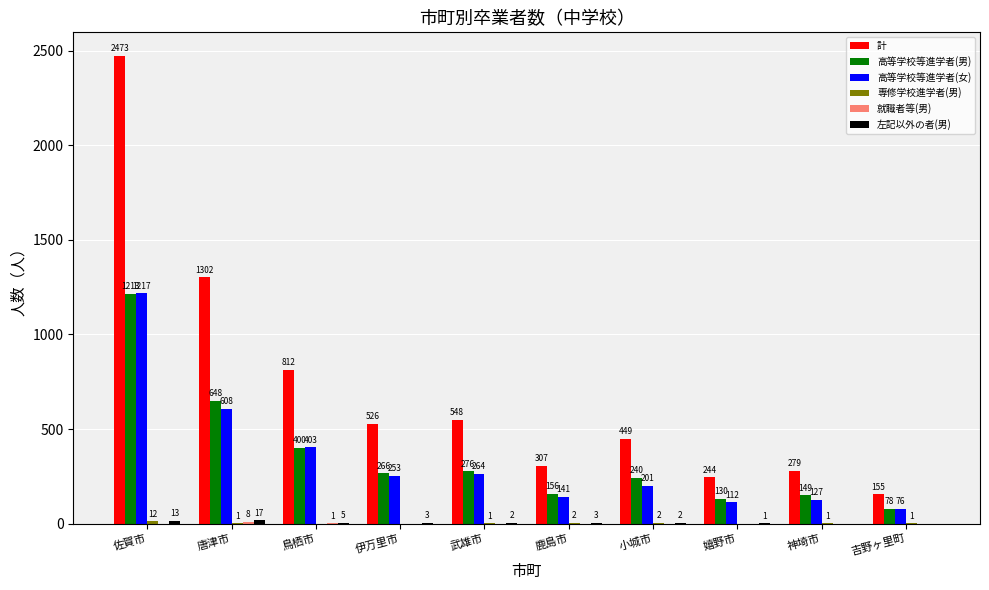

Between 鳥栖市 and 伊万里市, which series saw the biggest shift?

計